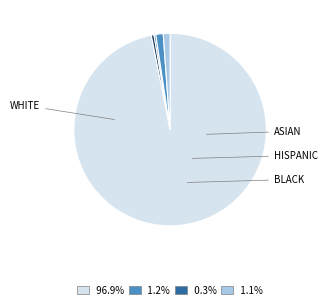

Is there a majority slice in this chart?

Yes